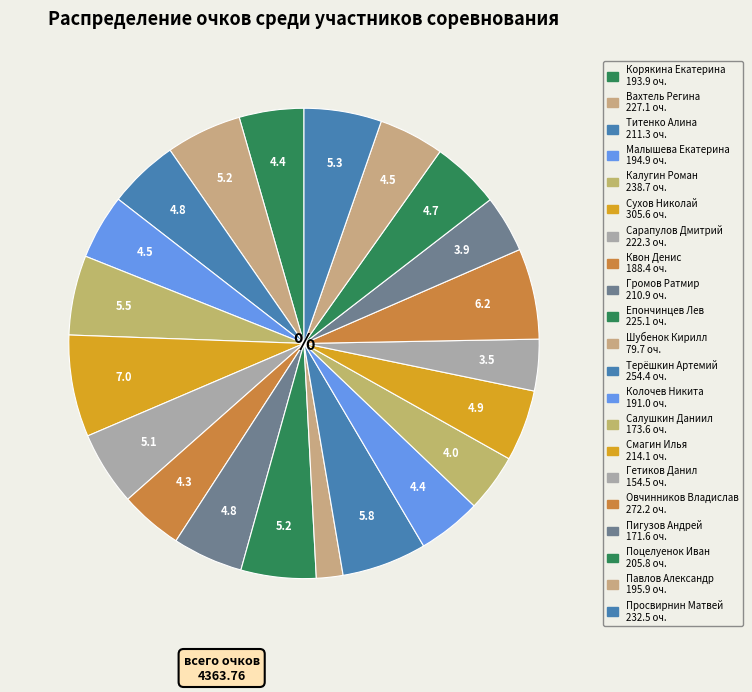

To the nearest percent, what is the difference between the largest and smallest slice percentages?

5%